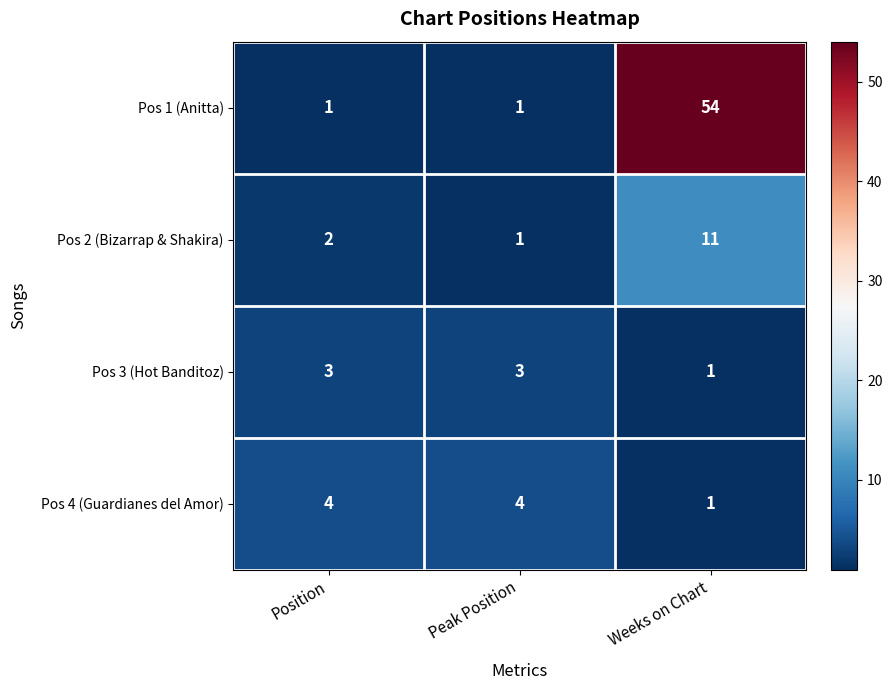

Where is Pos 2 (Bizarrap & Shakira) nearest to the value 6?

Position